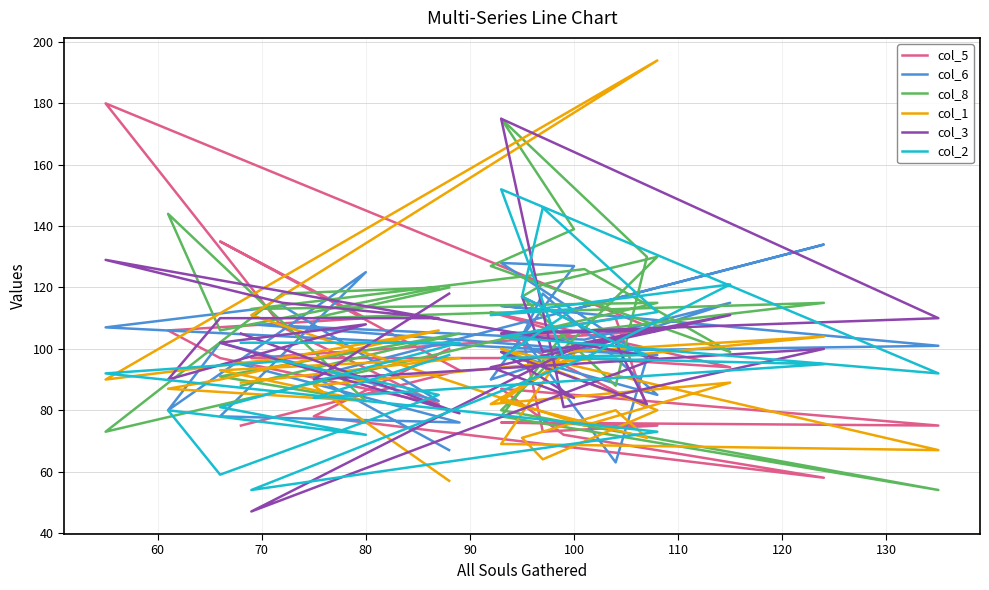

List the series in order of their peak value, highest first.

col_1, col_5, col_8, col_3, col_2, col_6